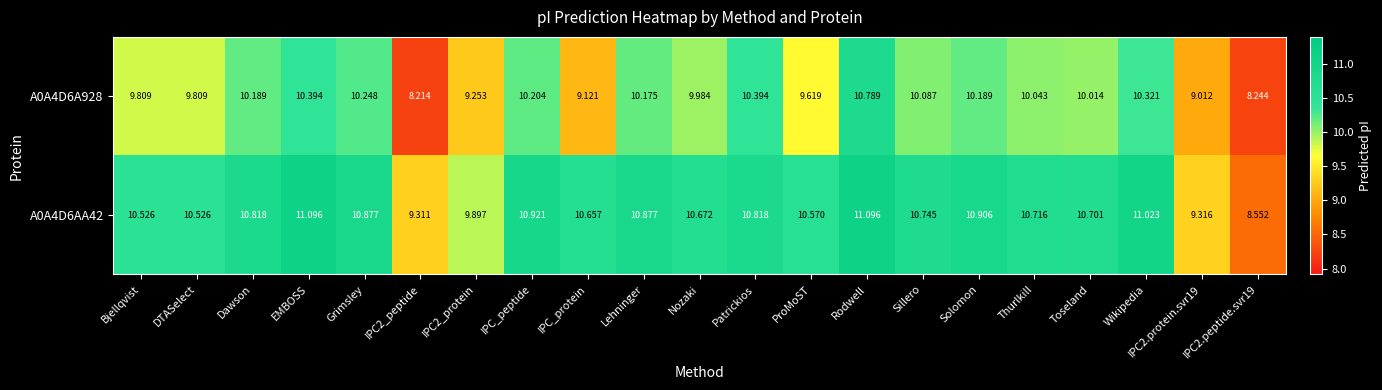

Where does the A0A4D6A928 series first go above 10?

Dawson